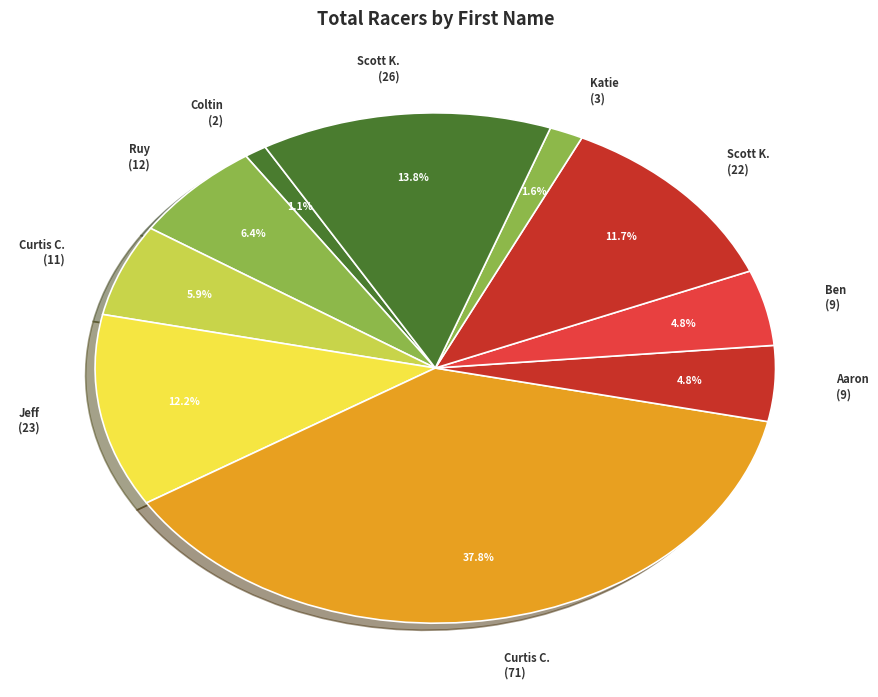

Which slice is the largest?

Curtis C. (71)